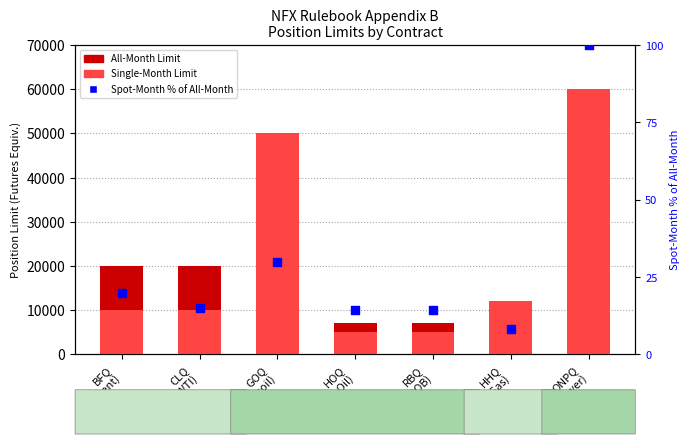

Which series reaches the minimum Y coordinate?

Spot-Month % of All-Month